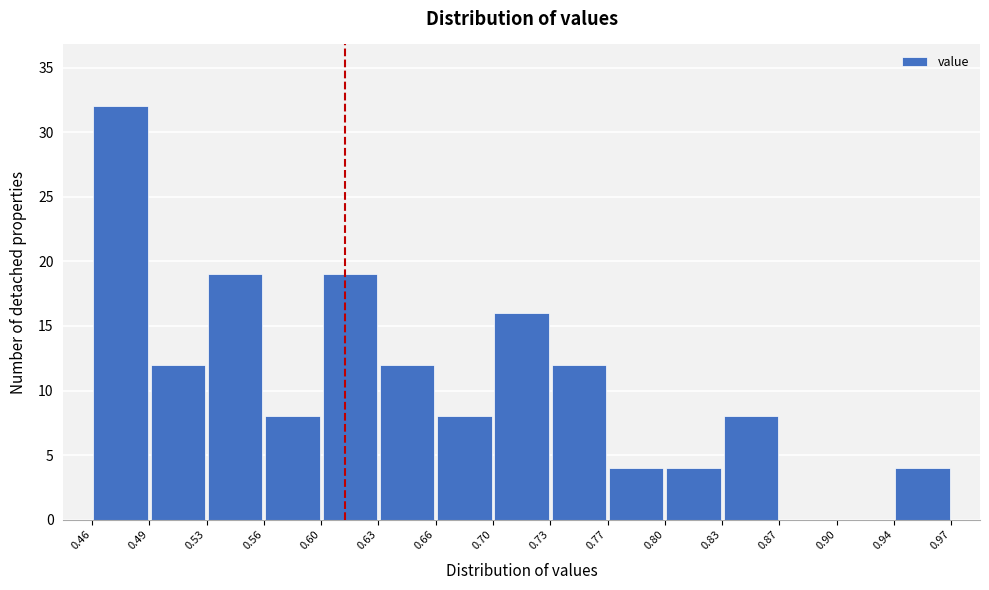

Reading left to right, list every bar in this chart as the range it spans on the x-axis followed by its height. The values are not printed on the chart, so give them approximately, as read against the axis.

0.46 to 0.49: 32
0.49 to 0.53: 12
0.53 to 0.56: 19
0.56 to 0.60: 8
0.60 to 0.63: 19
0.63 to 0.66: 12
0.66 to 0.70: 8
0.70 to 0.73: 16
0.73 to 0.77: 12
0.77 to 0.80: 4
0.80 to 0.83: 4
0.83 to 0.87: 8
0.87 to 0.90: 0
0.90 to 0.94: 0
0.94 to 0.97: 4